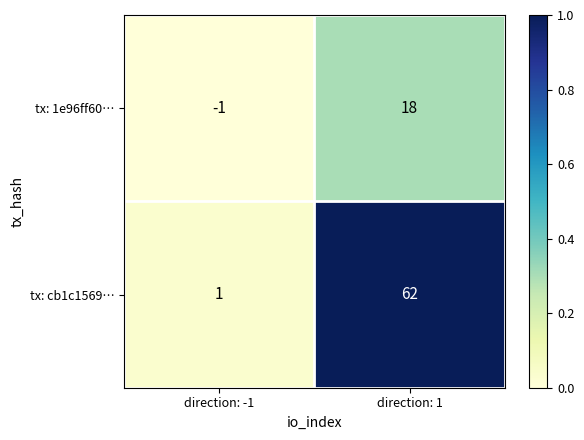

True or false: tx: 1e96ff60… has a value of 4 at direction: 1.

False